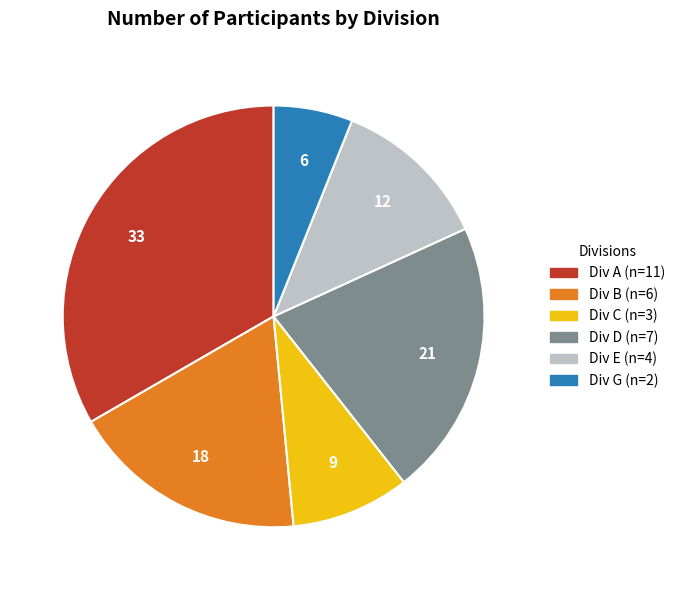

Does any single category account for the majority?

No